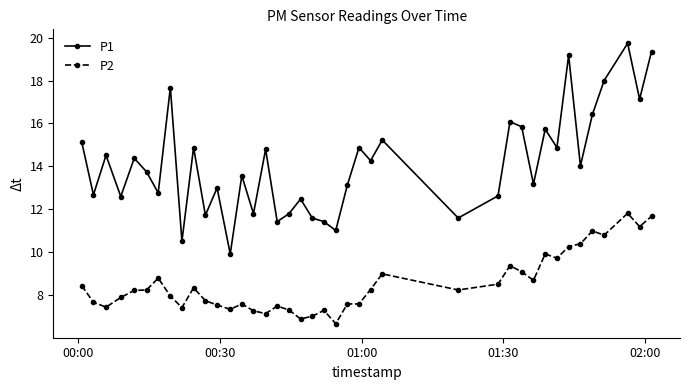

Which series has the largest range (max minus min)?

P1